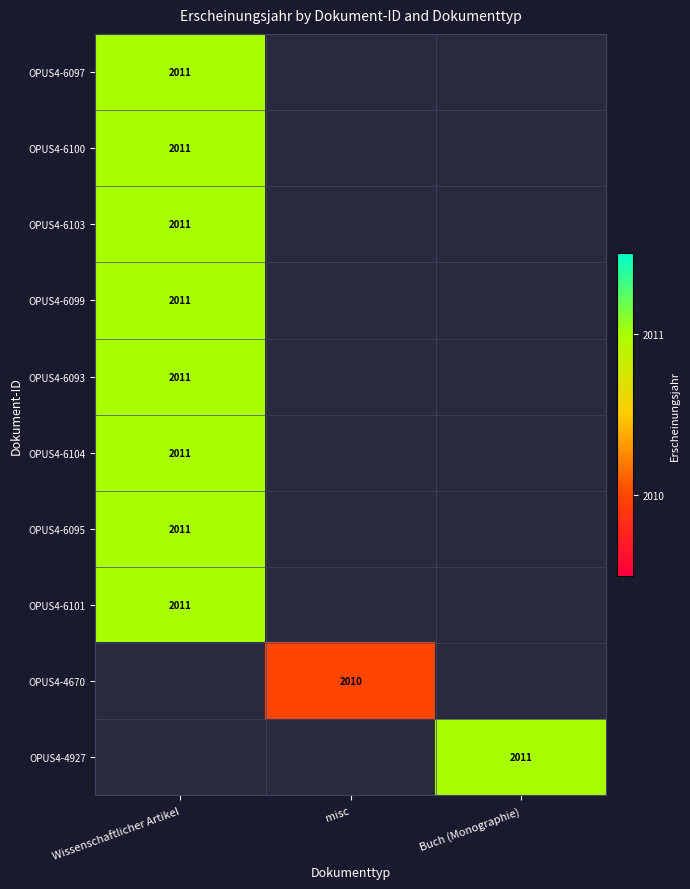

Is it true that OPUS4-6095 equals 802 at Wissenschaftlicher Artikel?

False